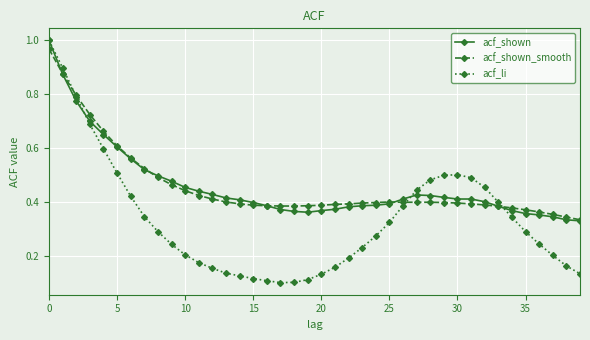

Which series has the largest range (max minus min)?

acf_li